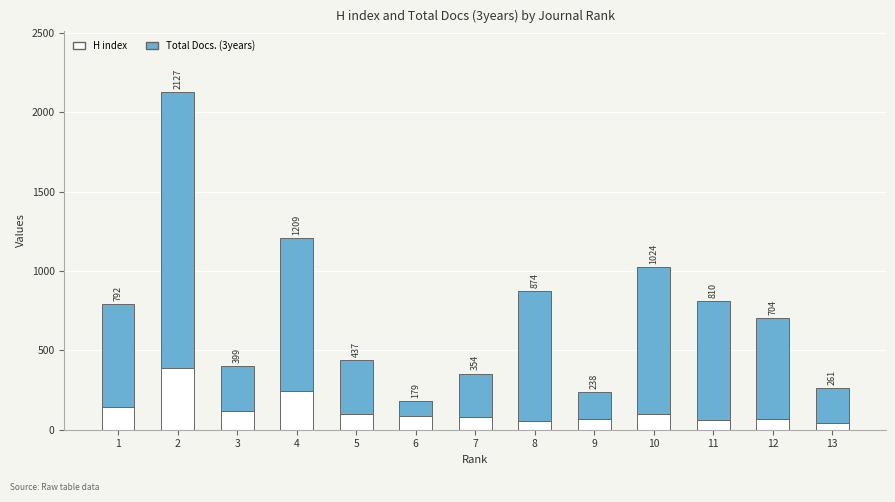

What is the average value of the H index series?

119